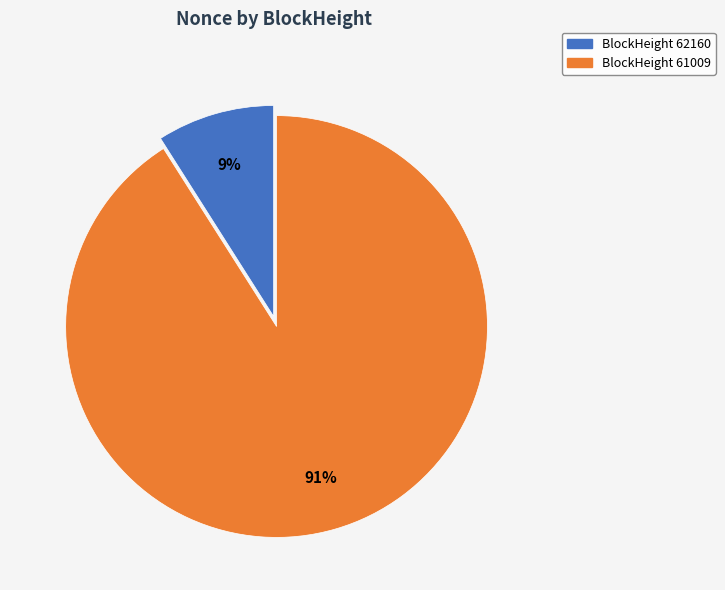

Is there any slice that represents more than half of the pie?

Yes